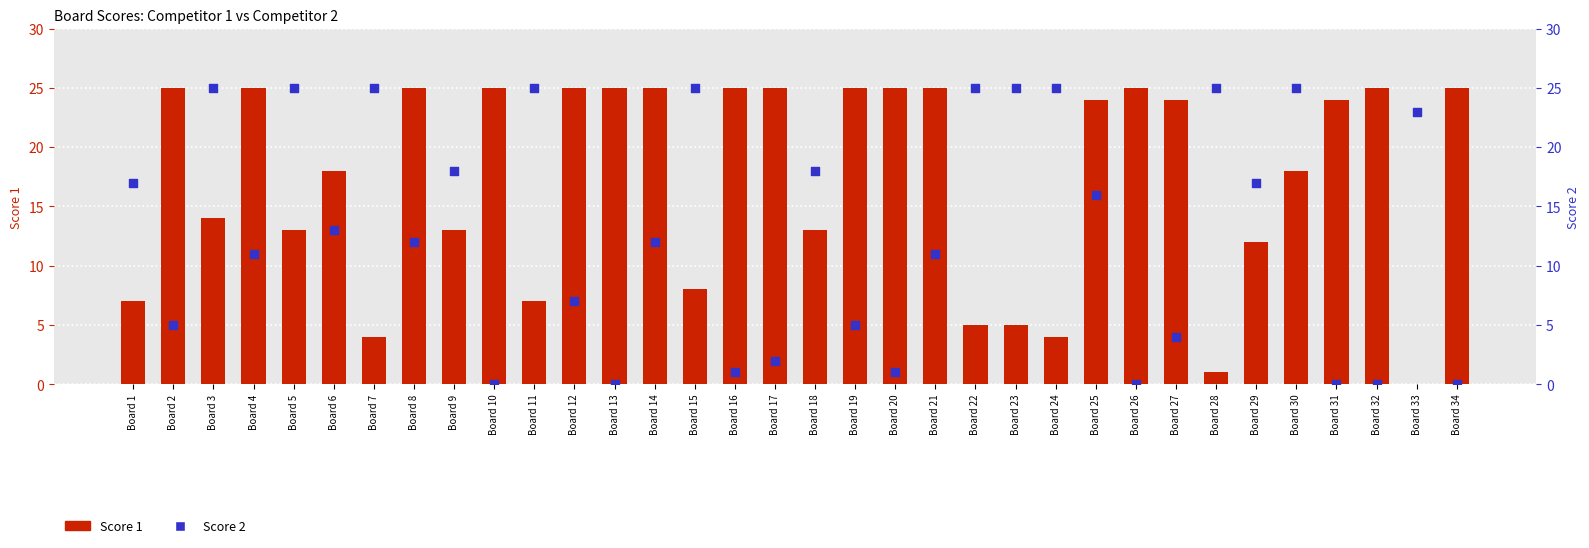

What is the total value across all series at Board 23?

30